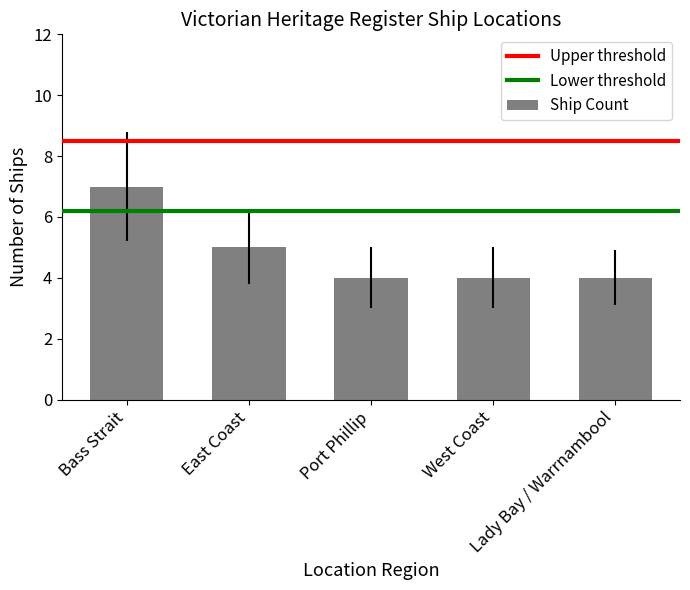

Is it true that the value at Bass Strait is 2?

False